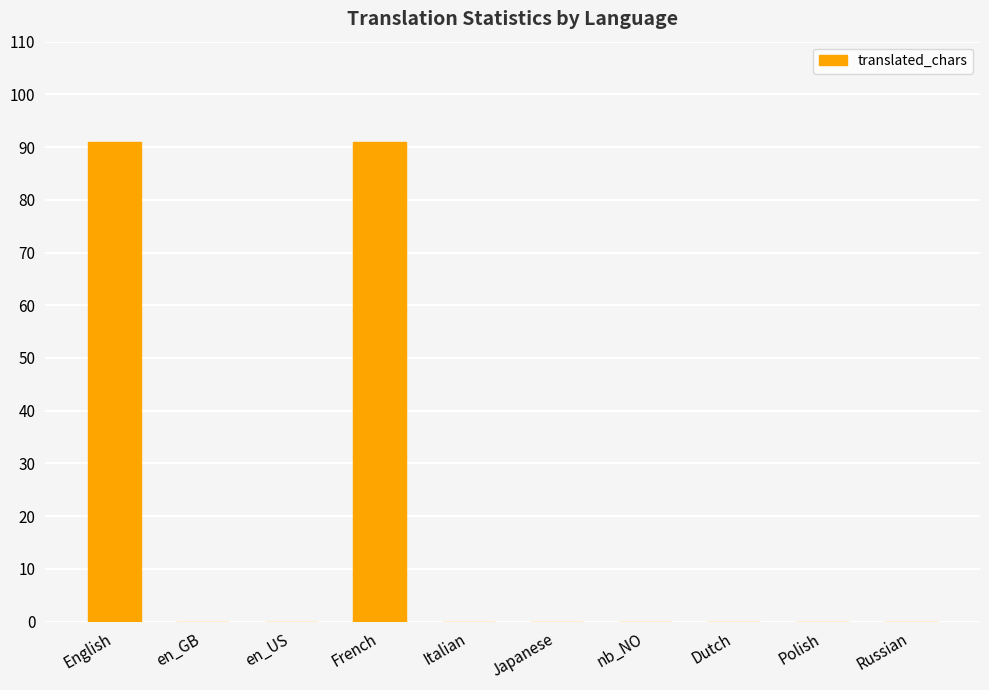

Is it true that the value at French is 91?

True